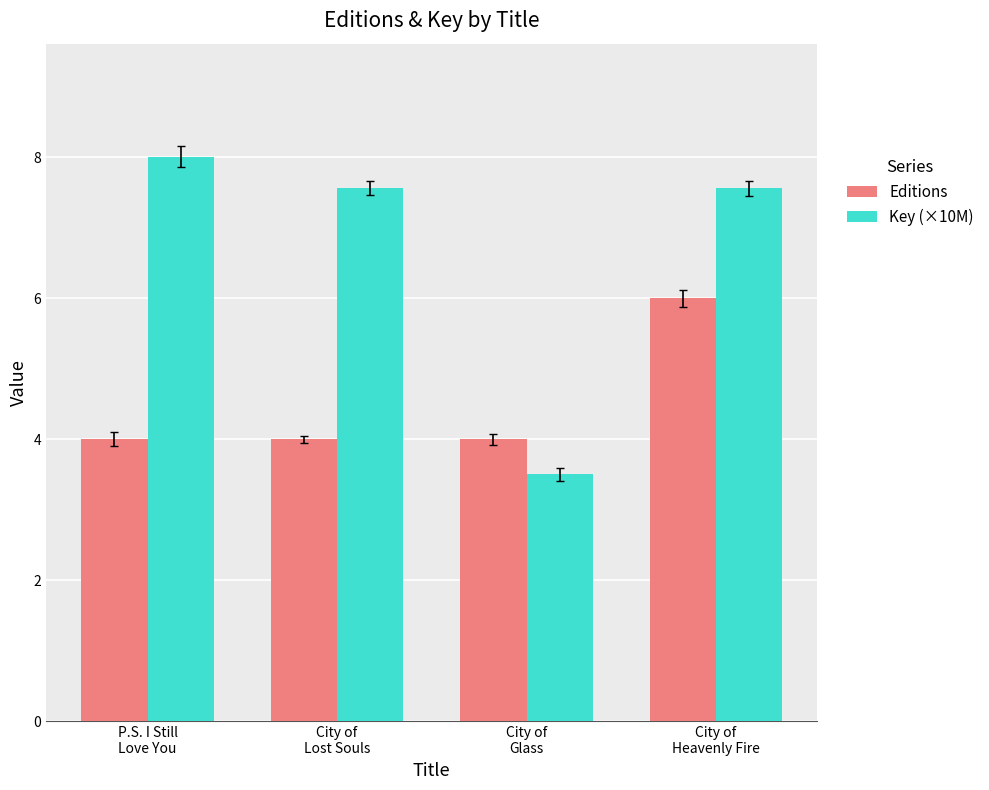

What is the label of the 2nd bar from the left?

City of
Lost Souls